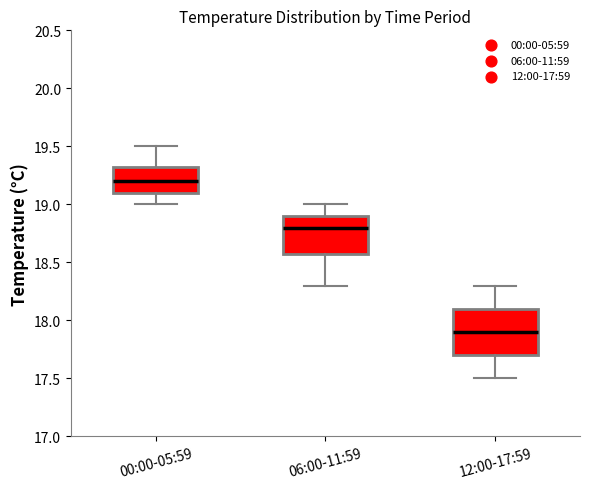

Which box is the tallest, from its lower edge to its upper edge?

12:00-17:59